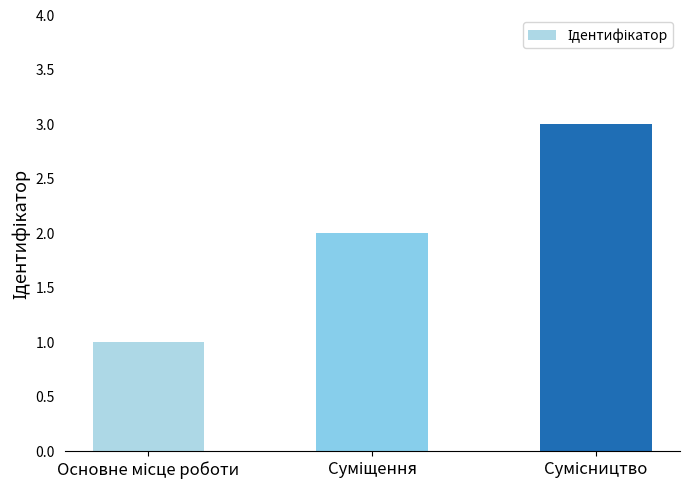

Count the number of data series in this chart.

1